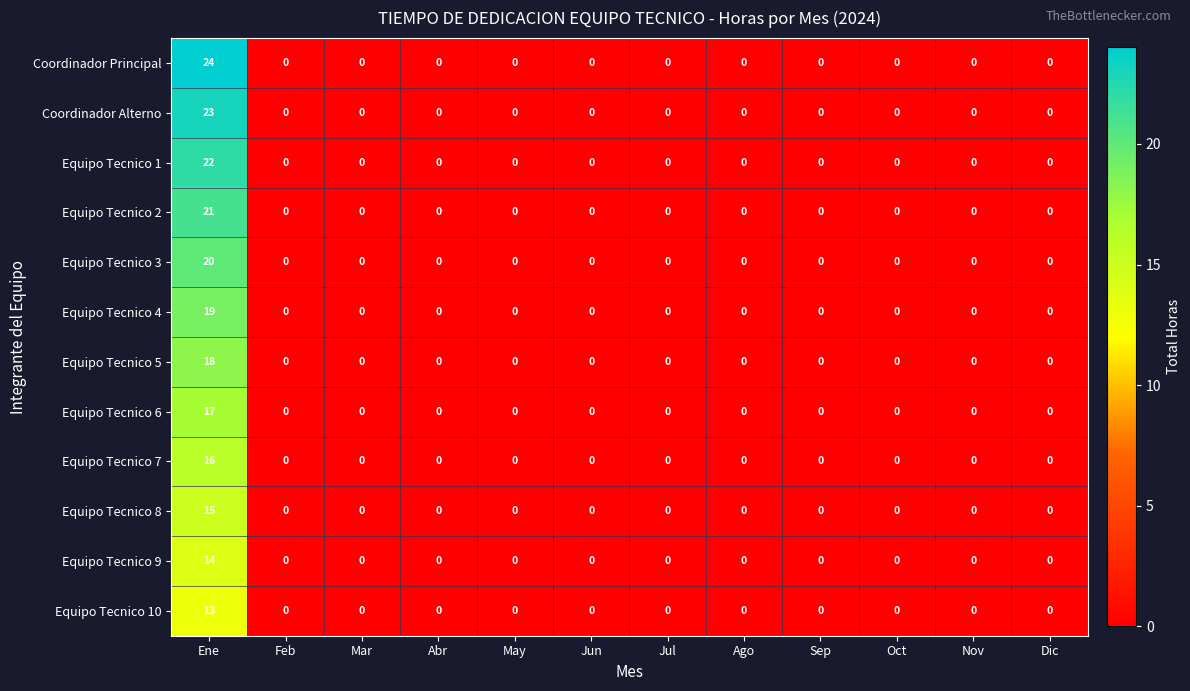

True or false: Equipo Tecnico 3 has a value of 0 at Sep.

True